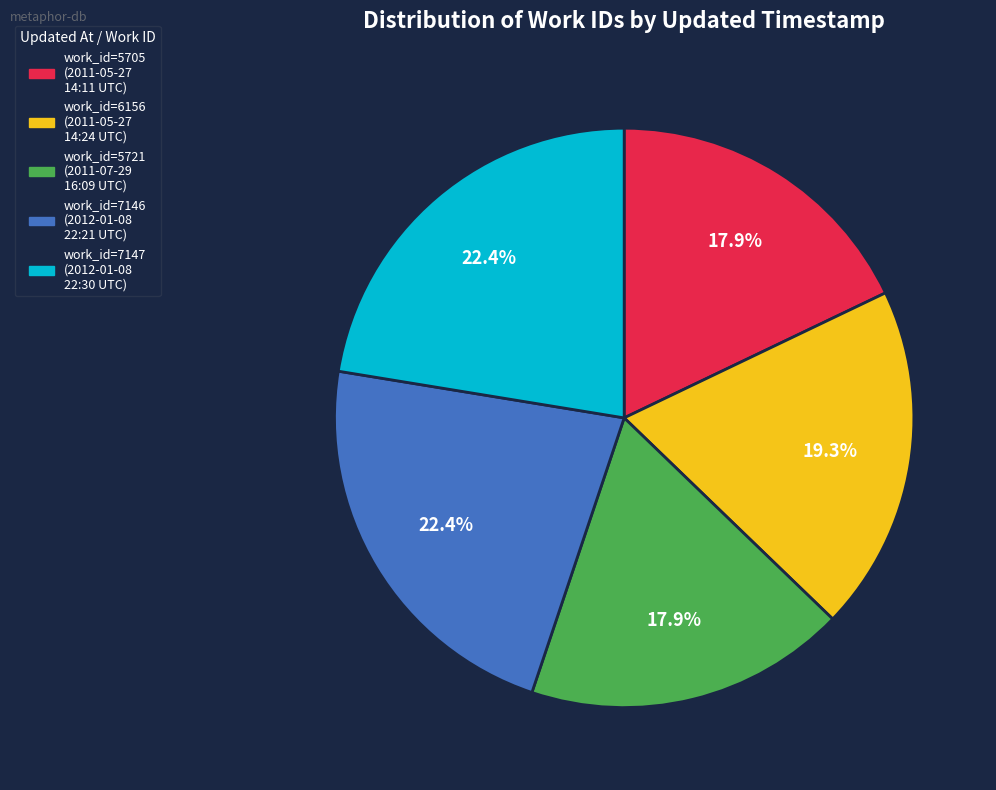

Is there any slice that represents more than half of the pie?

No